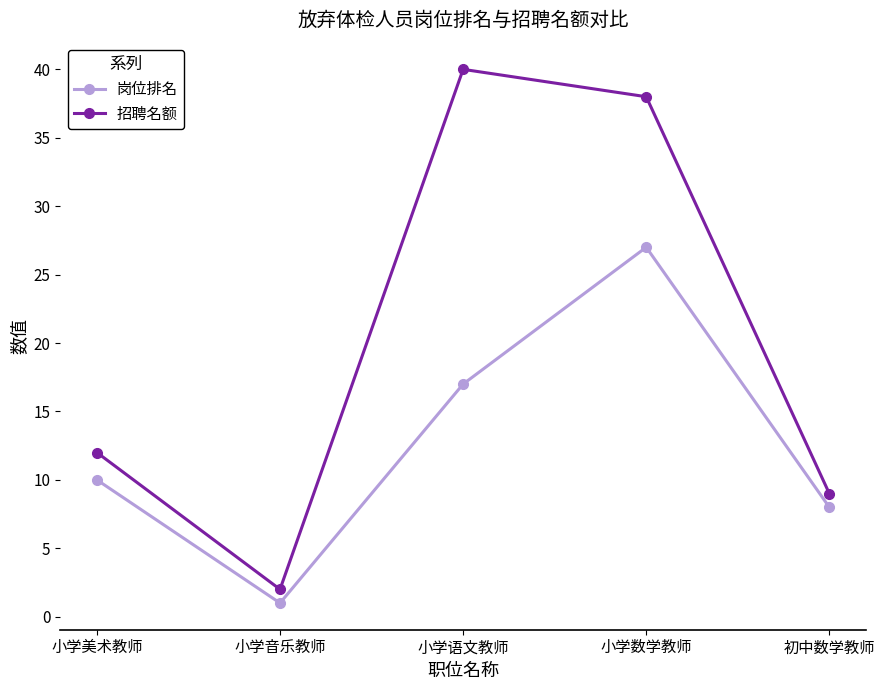

Is it true that 岗位排名 equals 29 at 小学语文教师?

False